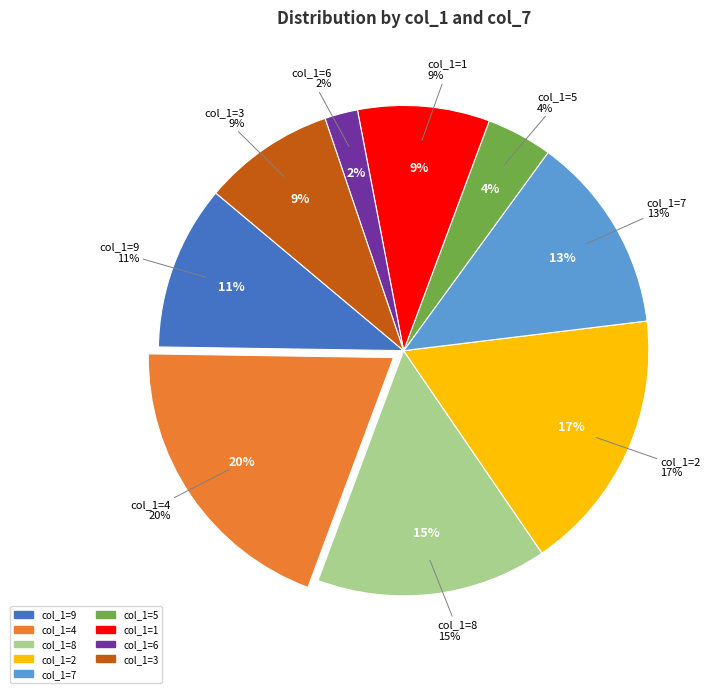

Between 9 and 3, which is larger?

9